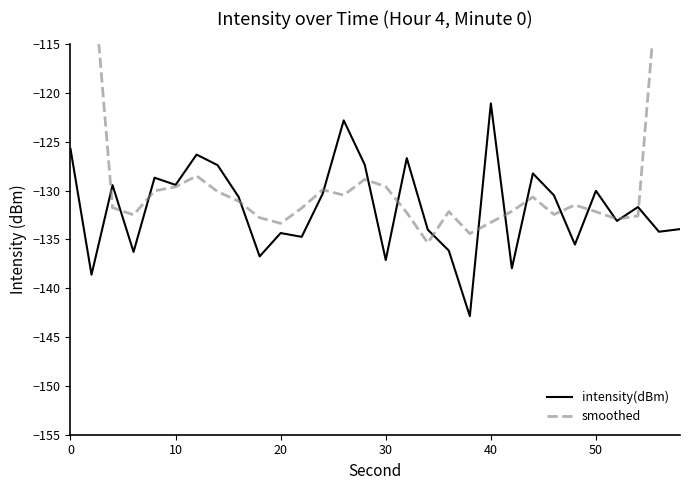

What is the value of the intensity(dBm) point at the 16th from the left?

-137.1